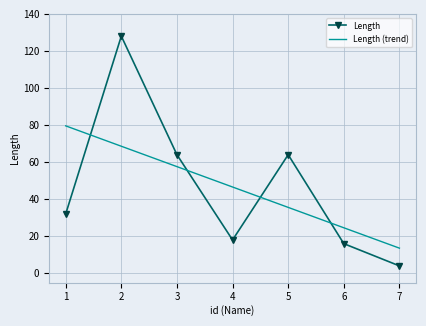

What is the maximum value for Length (trend)?

79.6